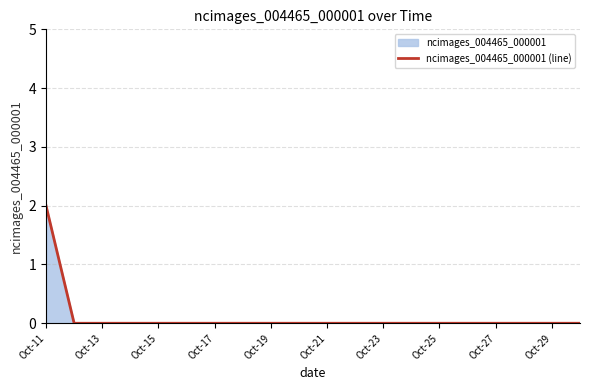

Reading left to right, extract all data points from this chart.

2	0	0	0	0	0	0	0	0	0	0	0	0	0	0	0	0	0	0	0